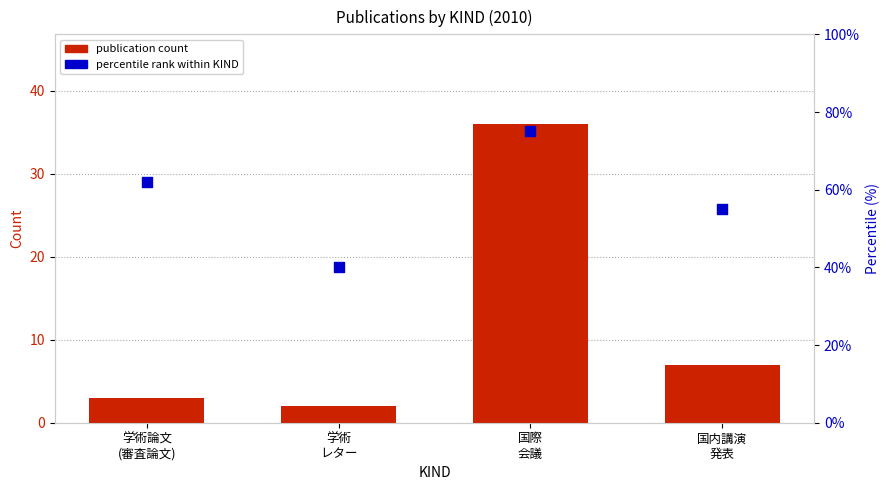

What are all the series names shown in the legend?

publication count, percentile rank within KIND